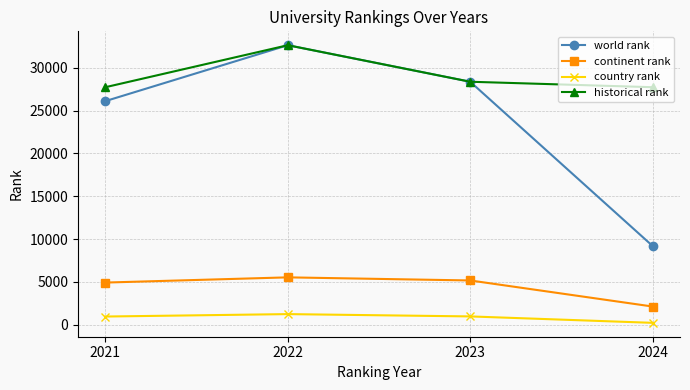

What are all the series names shown in the legend?

world rank, continent rank, country rank, historical rank